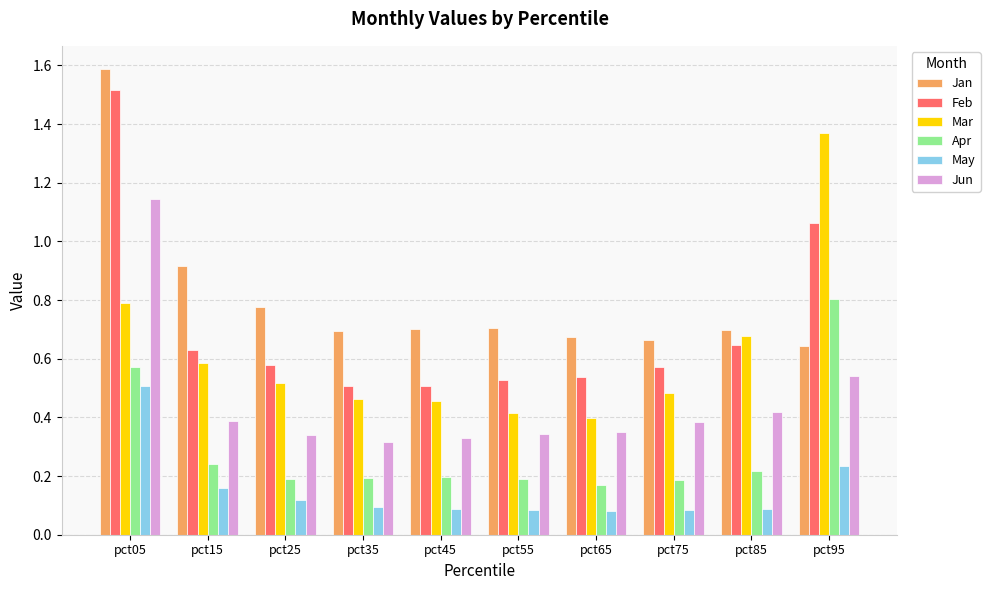

At which label is Jan closest to 1?

pct15